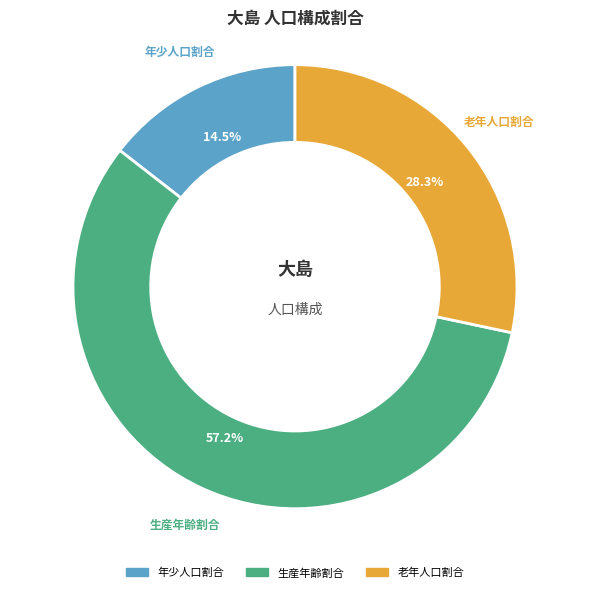

Does 生産年齢割合 account for over 50% of the chart?

Yes